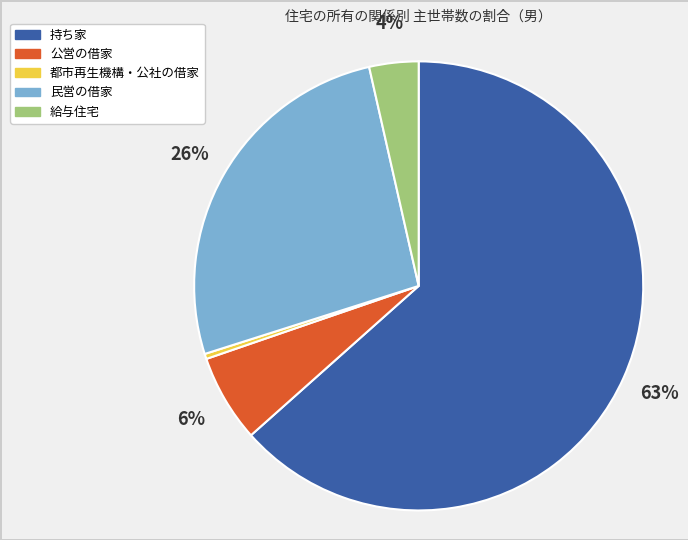

To the nearest percent, what is the combined percentage of 都市再生機構・公社の借家 and 持ち家?

64%